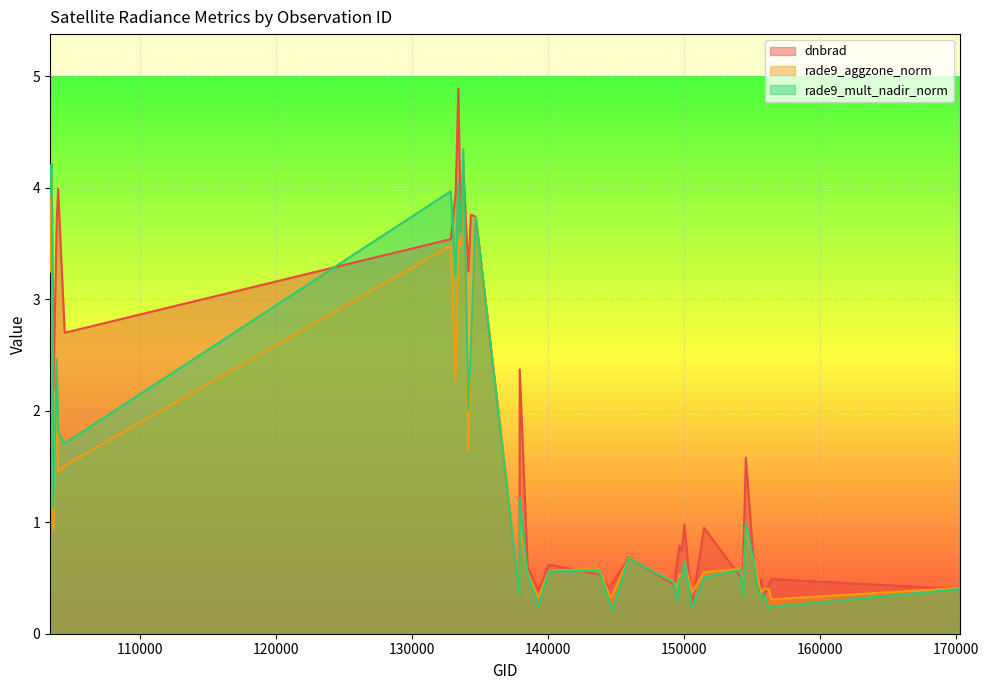

Which series has the largest range (max minus min)?

dnbrad